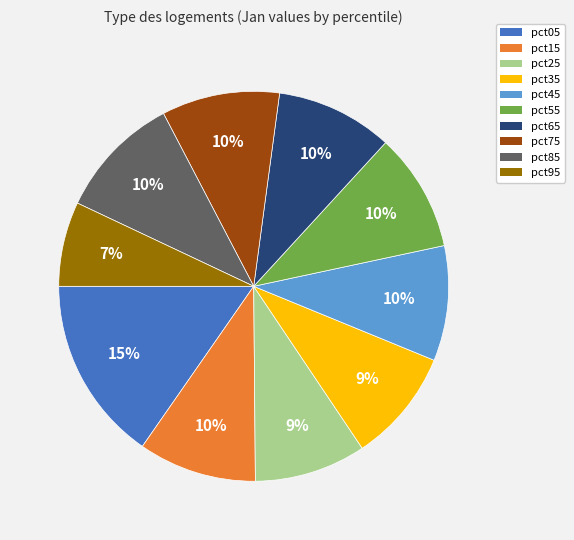

How many slices are in this pie chart?

10